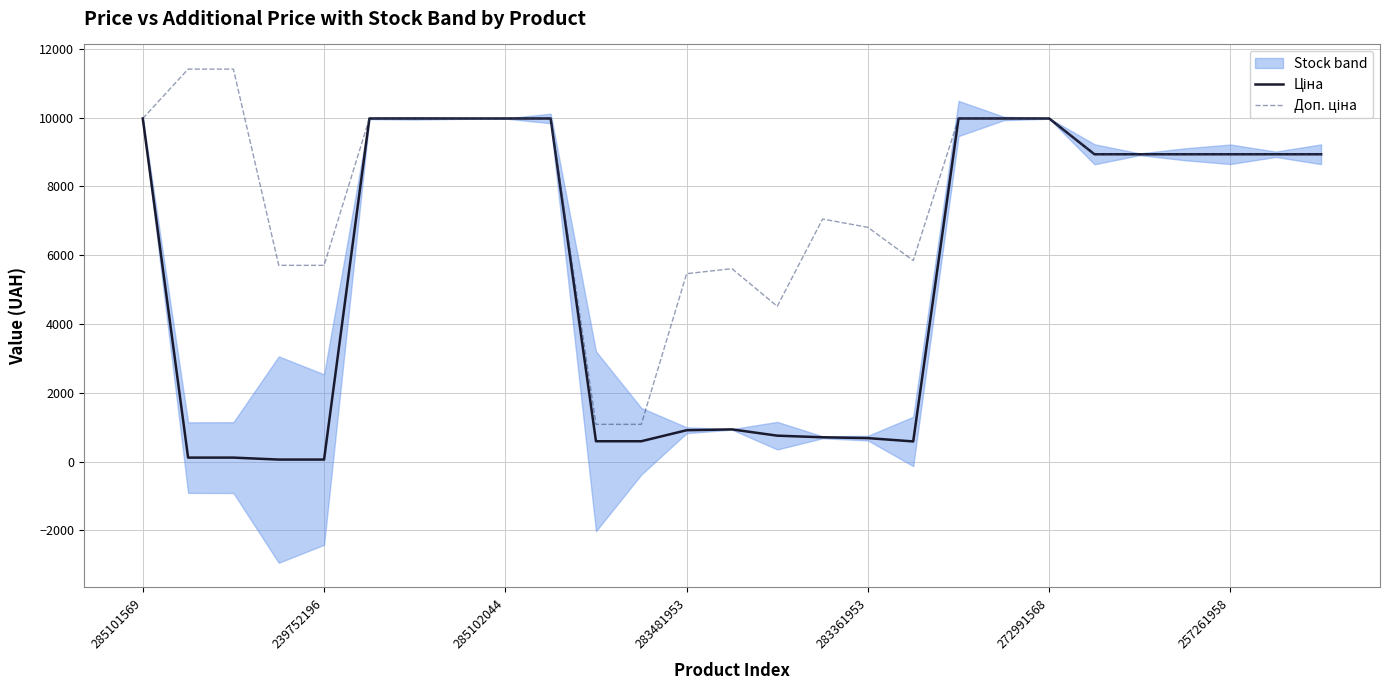

Where is the first local minimum for Доп. ціна?

14